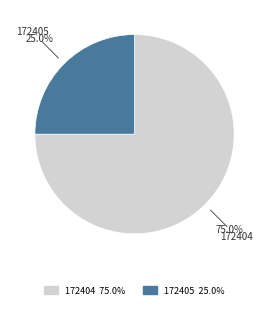

True or false: 172405 accounts for 40% of the total.

False